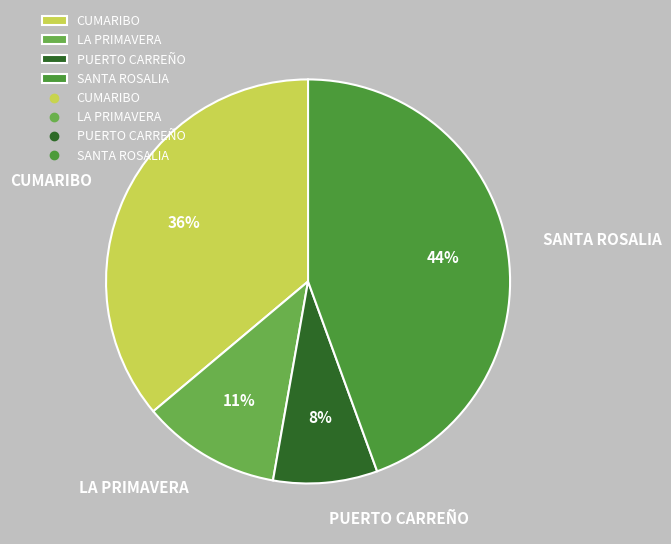

Is the sum of SANTA ROSALIA and LA PRIMAVERA greater than half?

Yes